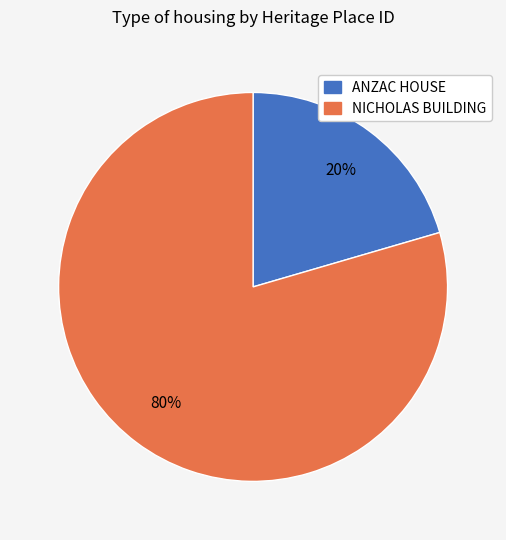

The NICHOLAS BUILDING slice represents 80% of the pie. True or false?

True